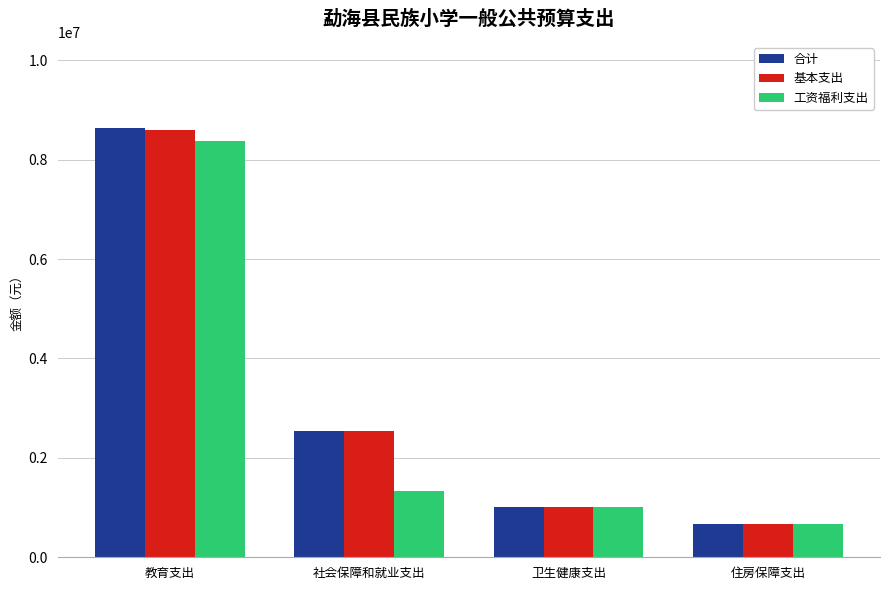

Rank the categories by 基本支出 value from highest to lowest.

教育支出, 社会保障和就业支出, 卫生健康支出, 住房保障支出